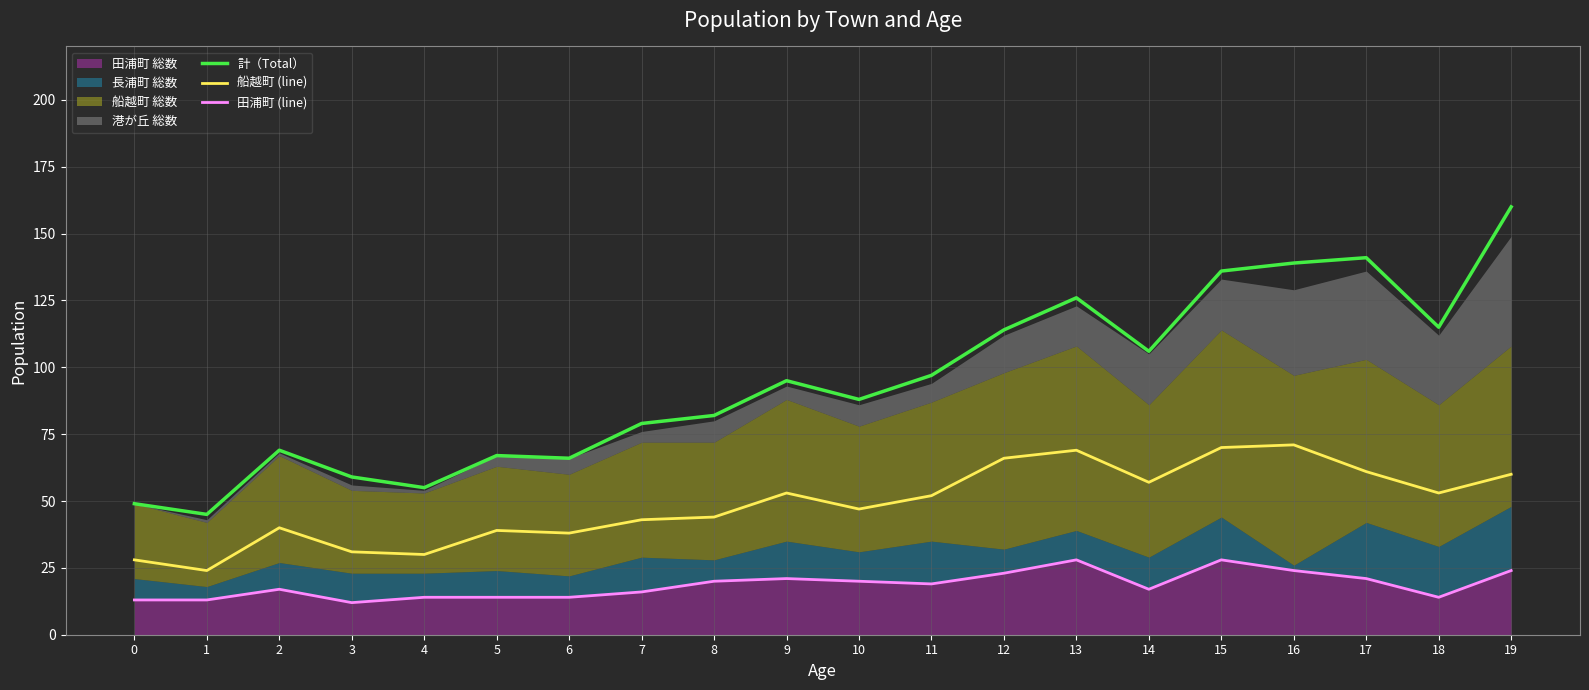

How many values in the 船越町 (line) series exceed 52?

9